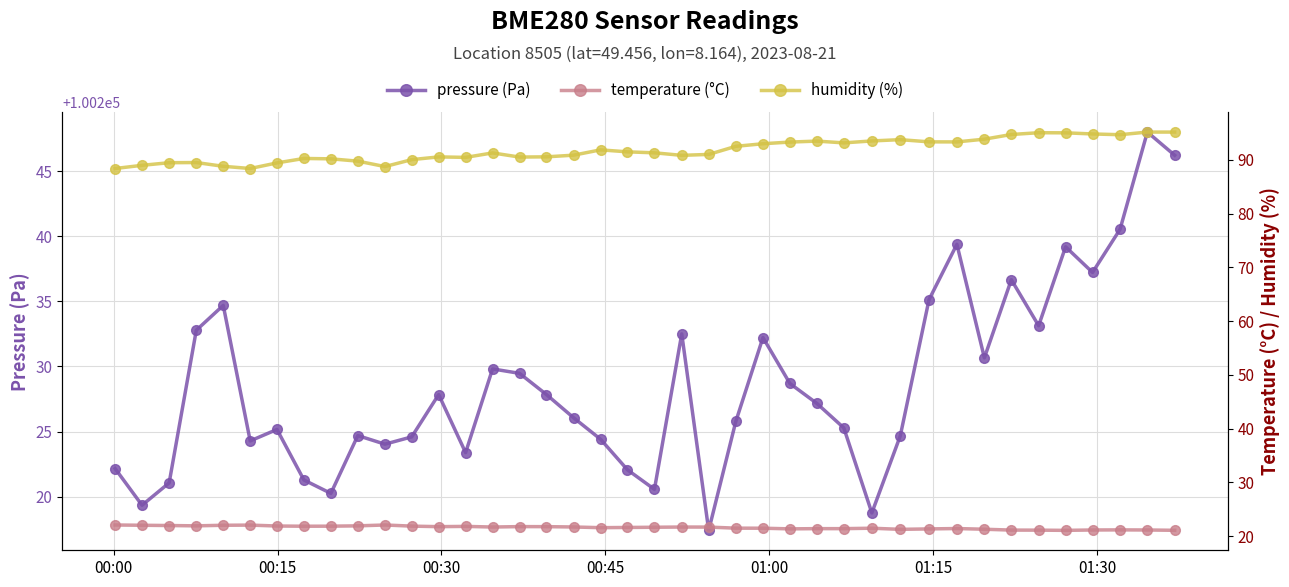

What is the value of the pressure (Pa) point at the 33rd from the left?

100230.7